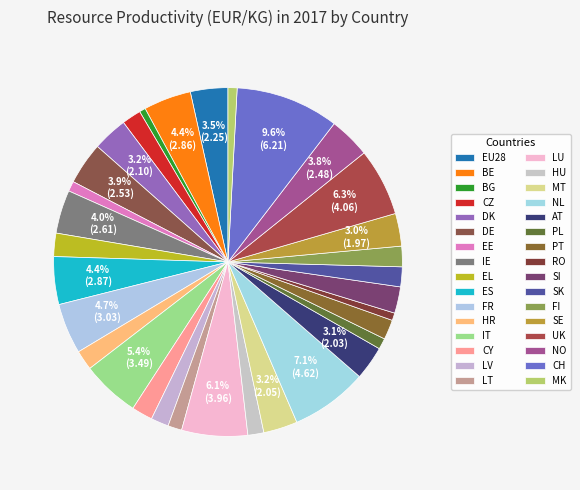

To the nearest percent, what portion does PL represent?

1%